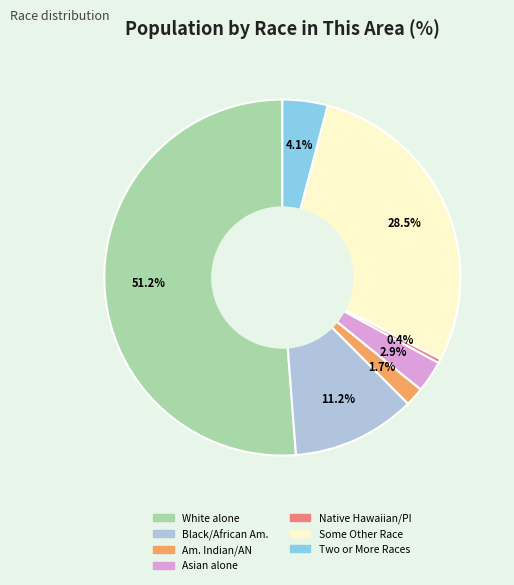

What percentage is the Asian alone slice, to the nearest percent?

3%